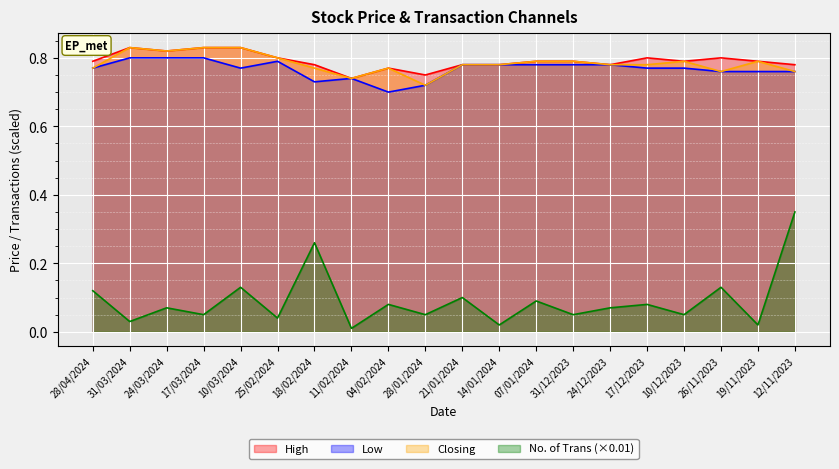

What is the highest value of the No. of Trans series?

0.3